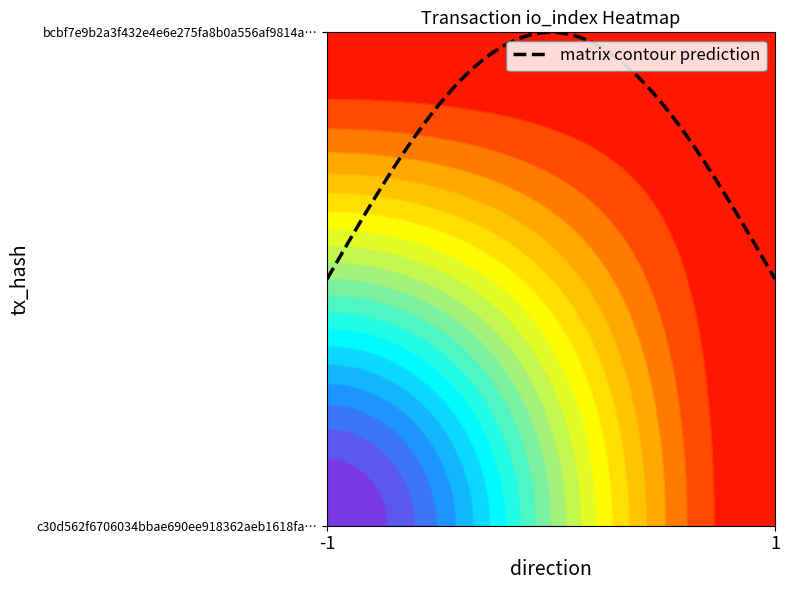

Is it true that c30d562f6706034bbae690ee918362aeb1618fa equals -1 at 1?

False